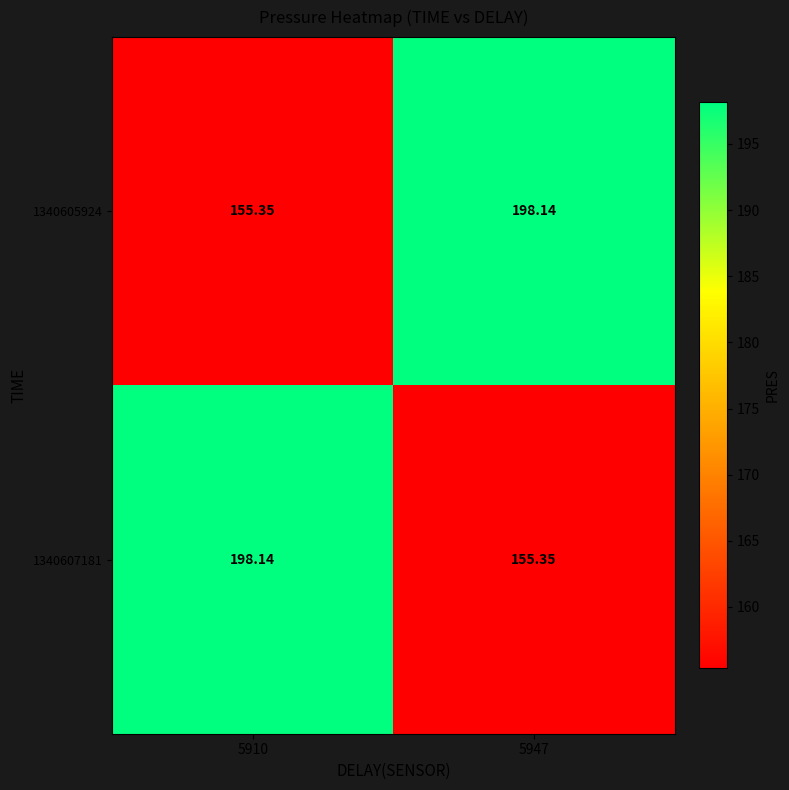

Is the value of 1340605924 at 5947 greater than the value of 1340607181 at 5947?

Yes